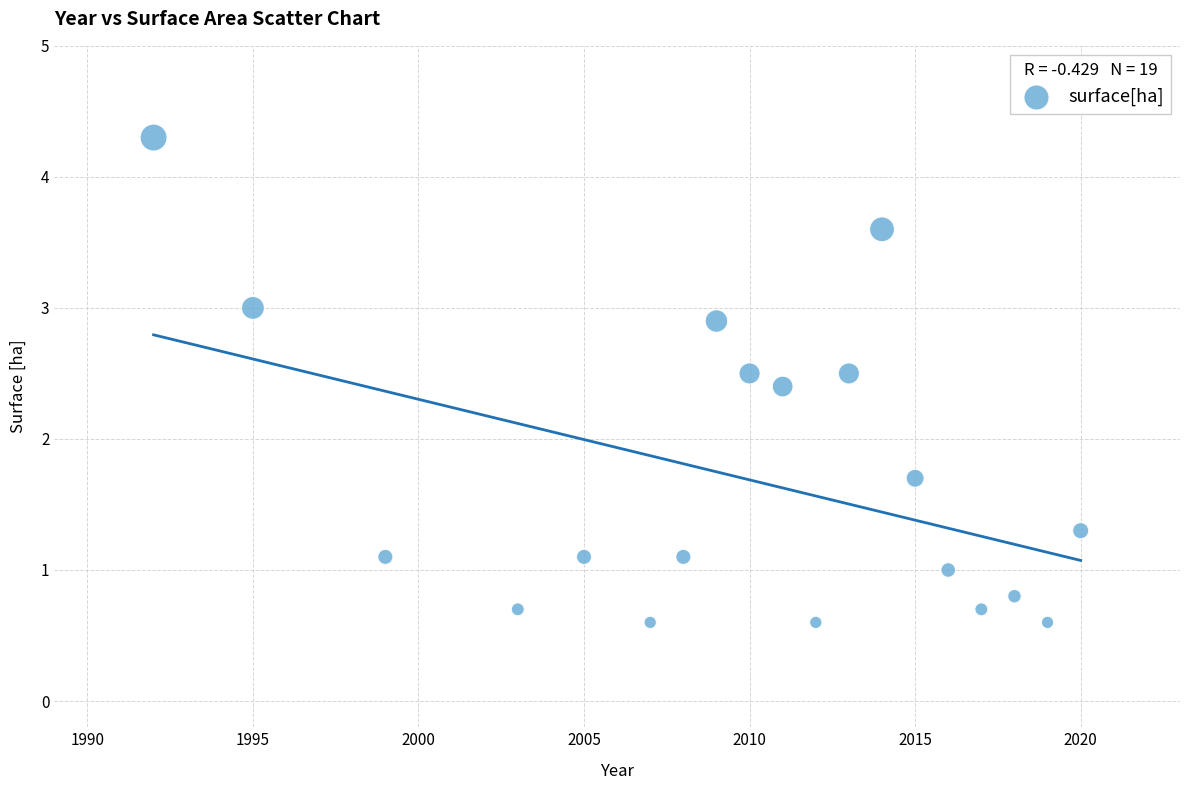

What Y value in the scatter plot is closest to 2?

1.7